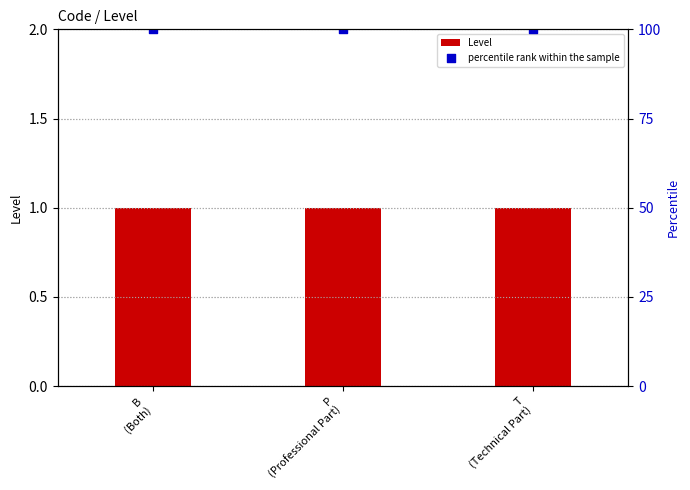

Which series has the largest Y range (max minus min)?

Level